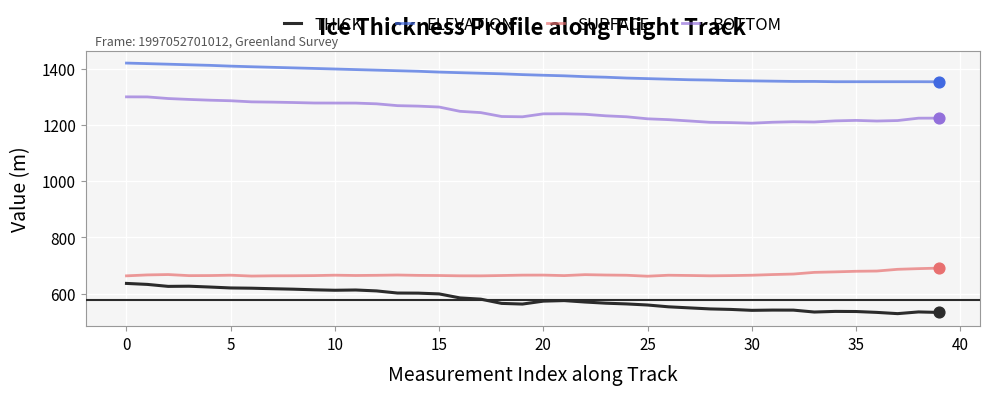

What is the minimum value for BOTTOM?

1206.5